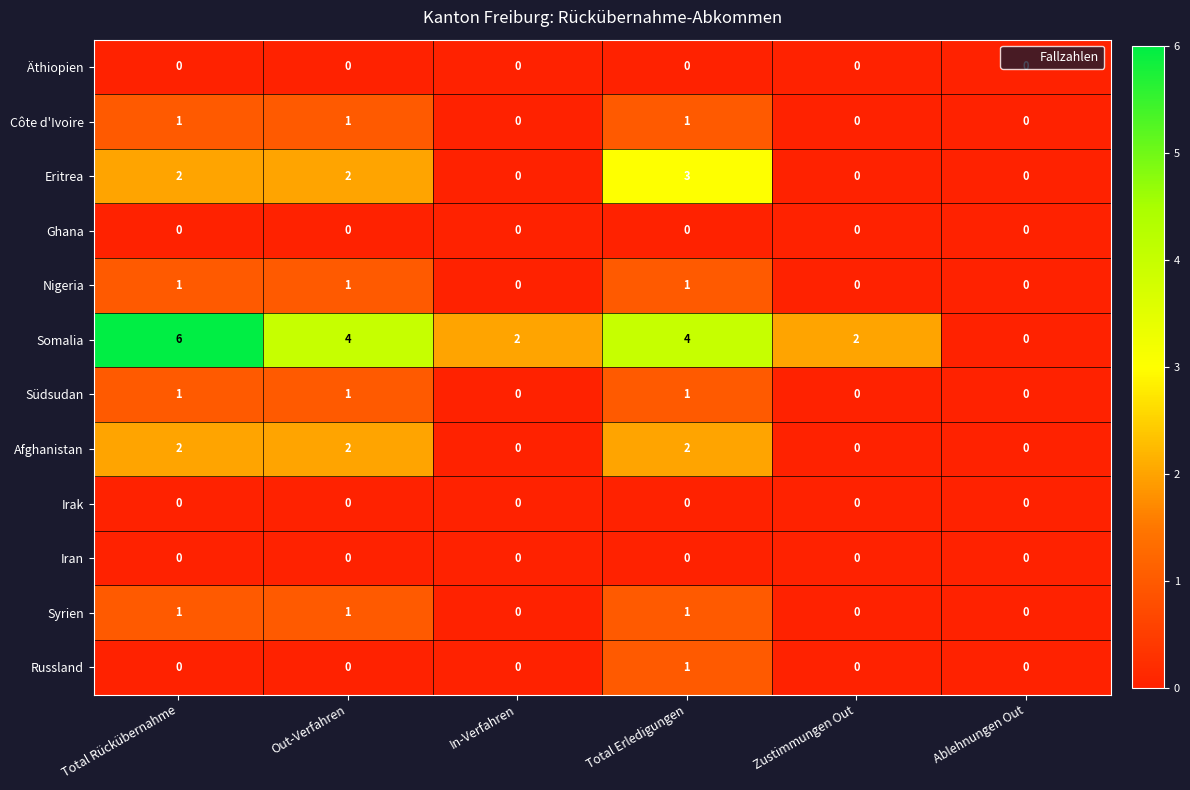

Count the number of categories in the chart.

6